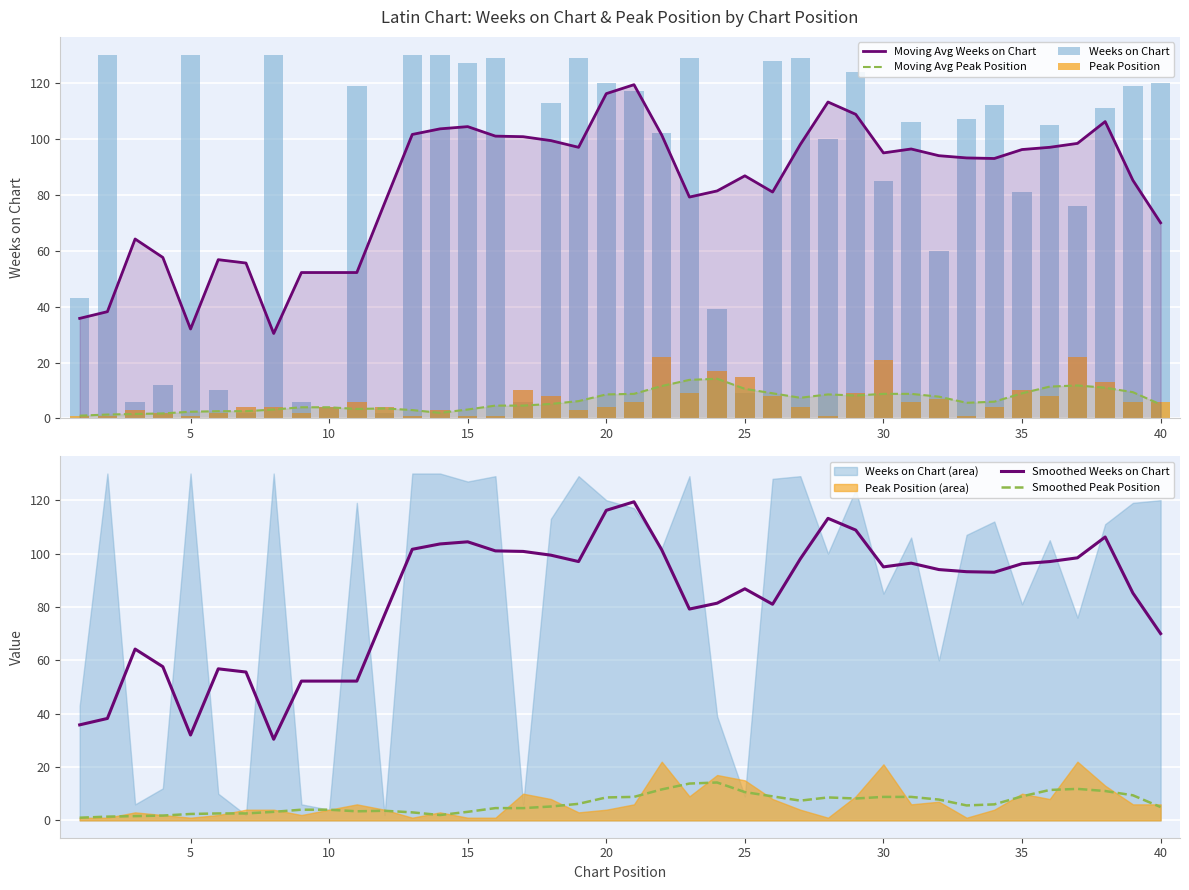

True or false: Moving Avg Peak Position and Moving Avg Weeks on Chart intersect in this chart.

False